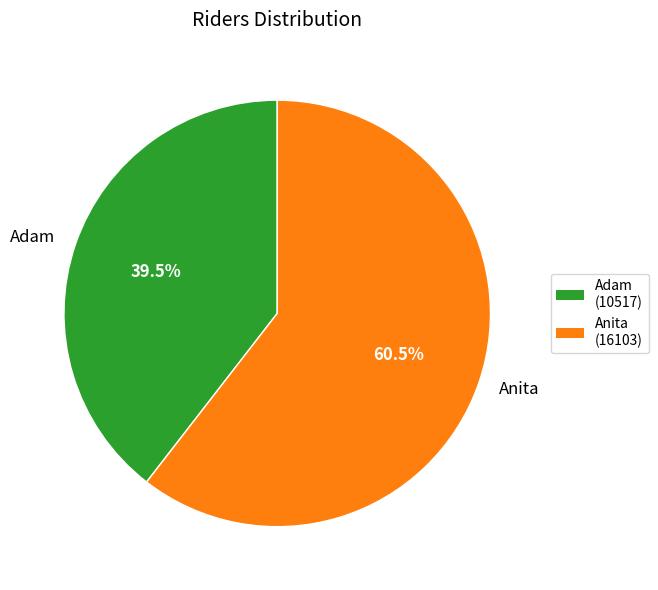

What is the smallest slice in the pie chart?

Adam